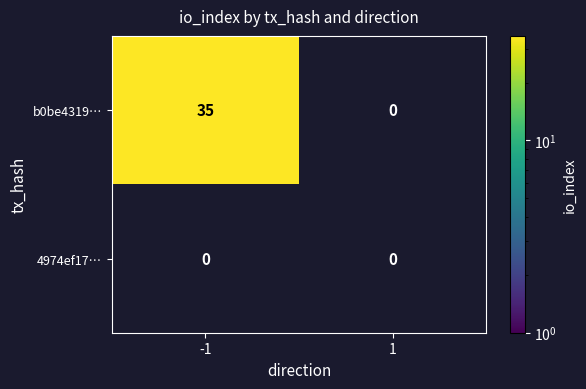

The value of b0be4319… at -1 is 11. True or false?

False